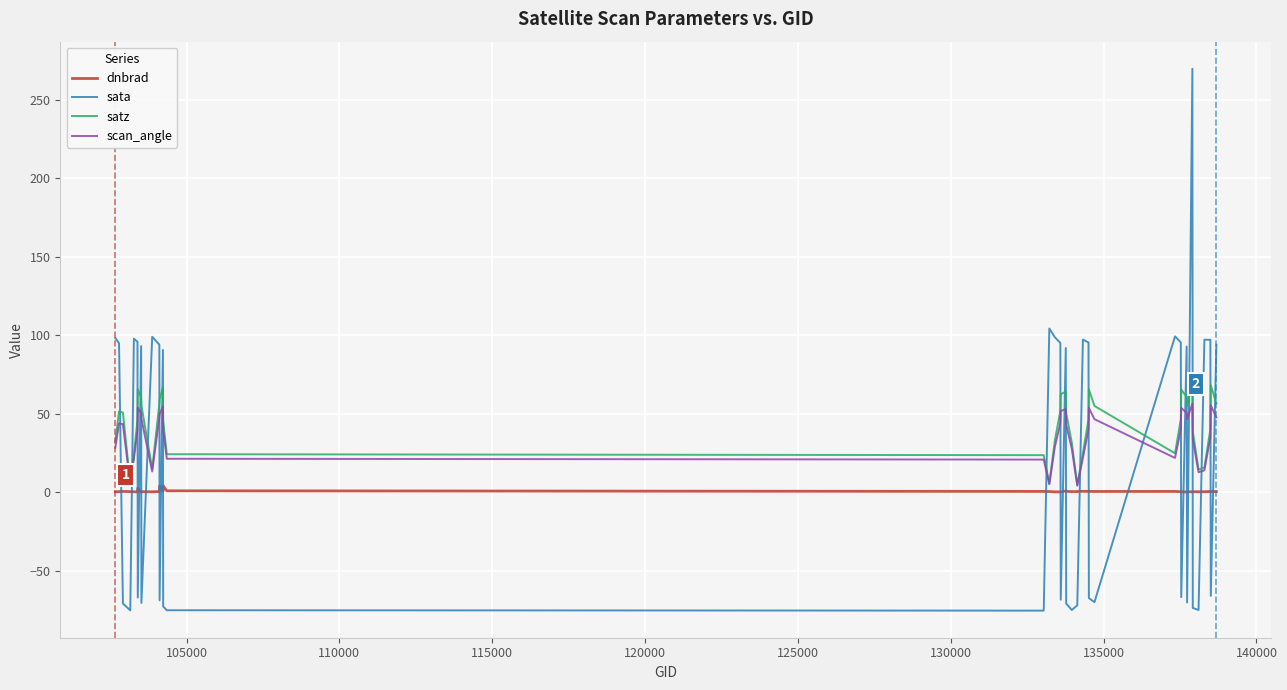

How many categories are shown in the chart?

40